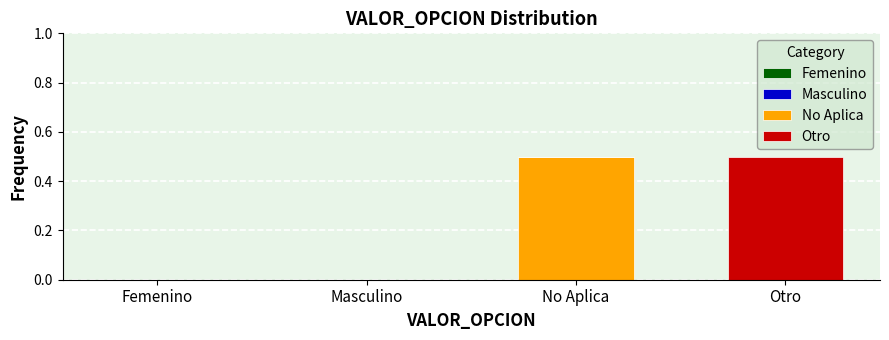

What is the total value across all series at No Aplica?

0.5